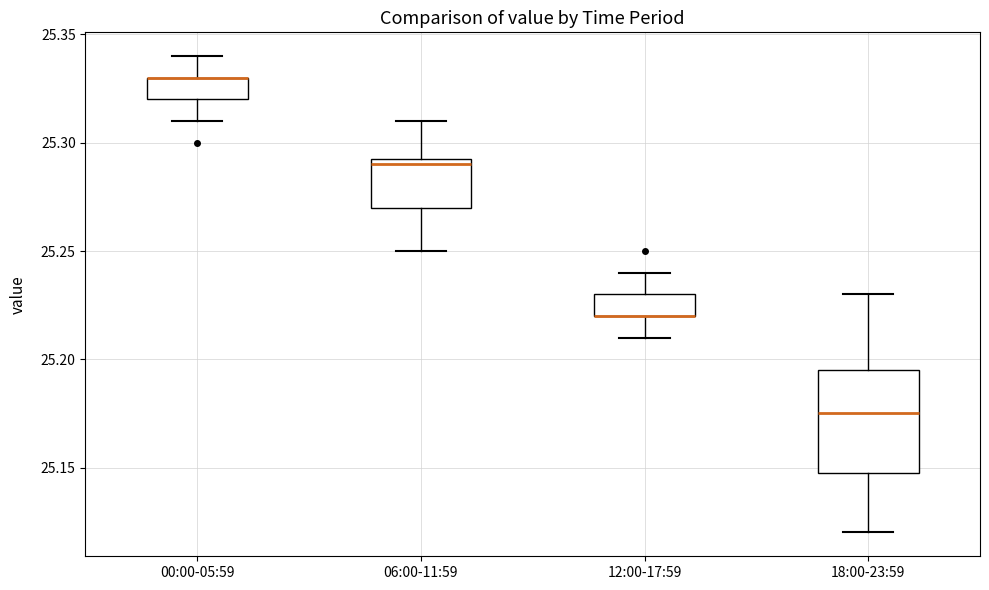

Reading left to right, transcribe this box plot: for each box, give where its median line is, the range the box spans, and where its two whiskers end, as read against the y-axis. The values are not printed on the chart, so give them approximately, as read against the axis.

00:00-05:59: median 25.330 (drawn on the box's upper edge), box 25.320 to 25.330, whiskers 25.310 to 25.340
06:00-11:59: median 25.290, box 25.270 to 25.295, whiskers 25.250 to 25.310
12:00-17:59: median 25.220 (drawn on the box's lower edge), box 25.220 to 25.230, whiskers 25.210 to 25.240
18:00-23:59: median 25.175, box 25.150 to 25.195, whiskers 25.120 to 25.230